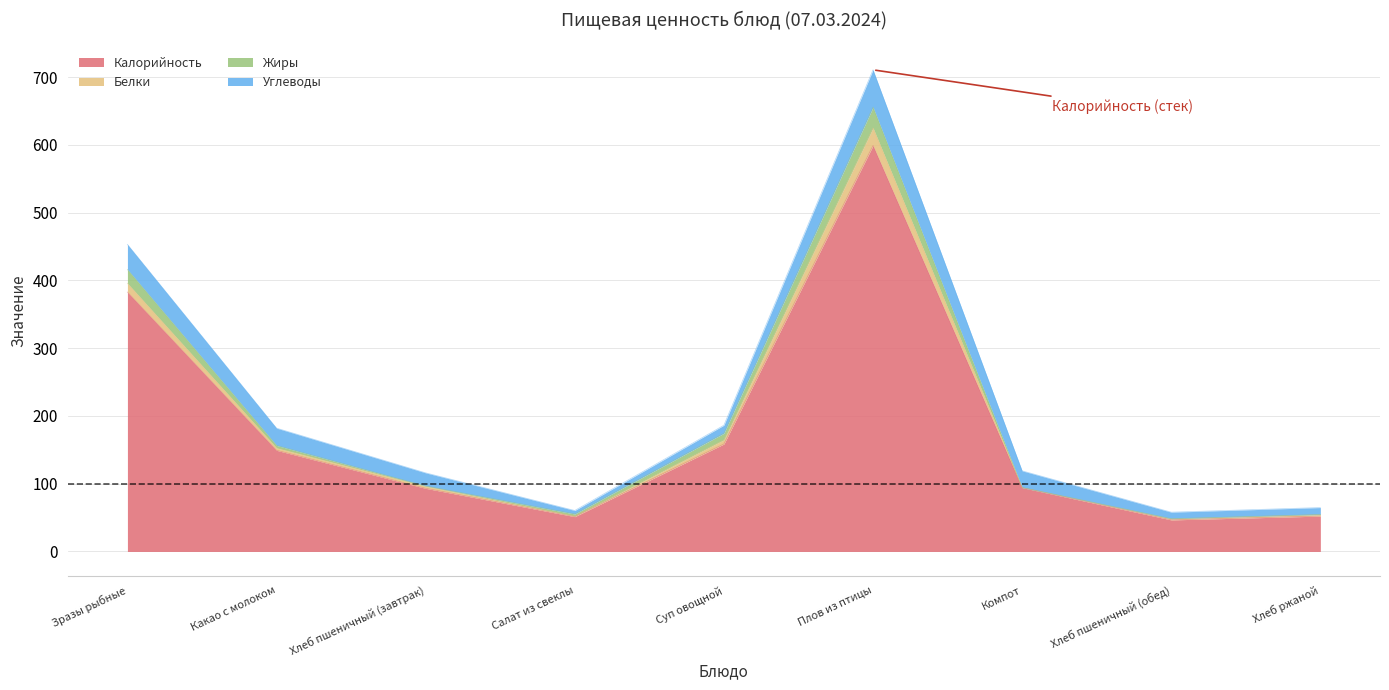

Between Салат из свеклы and Компот, which series saw the biggest shift?

Калорийность